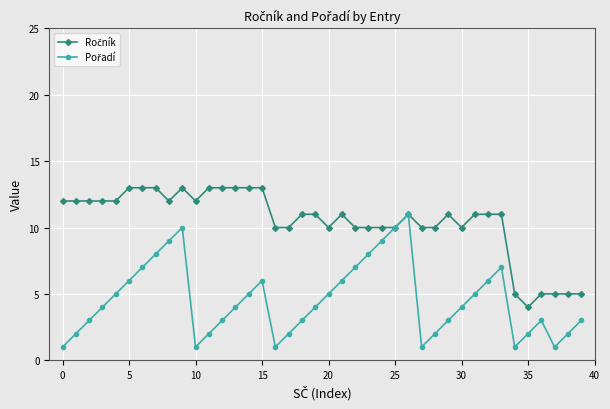

What is the smallest value displayed?

1